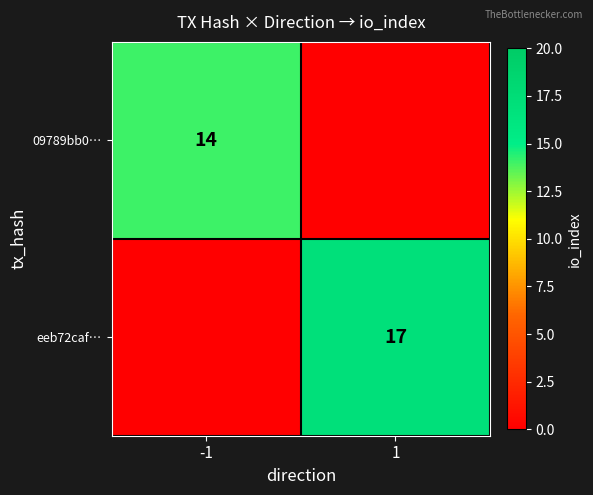

True or false: eeb72caf… has a value of 29 at 1.

False